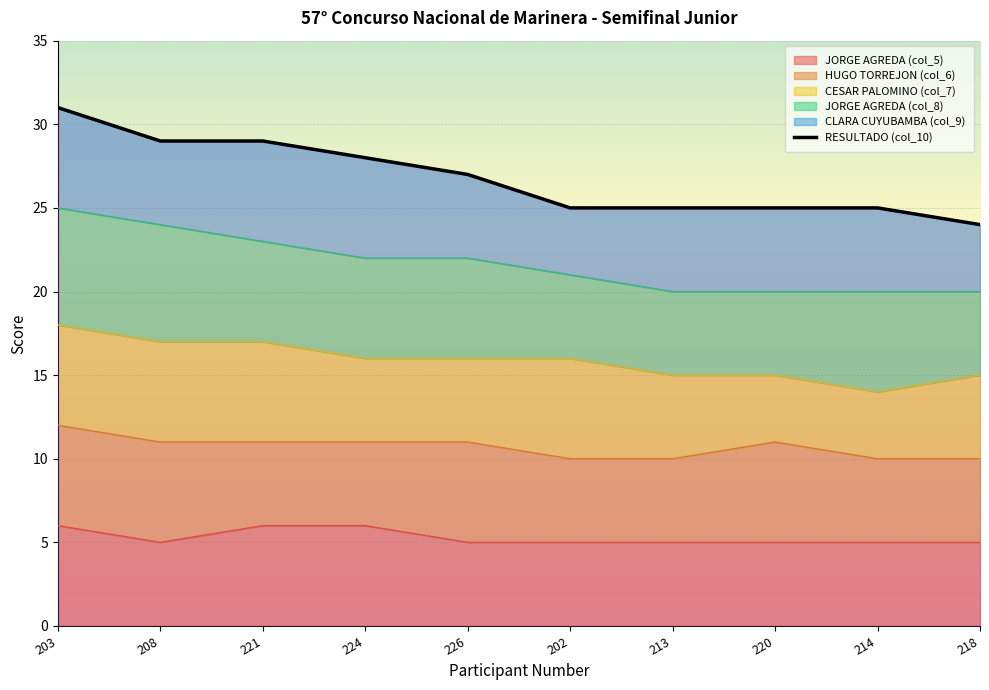

What is the change in value from 203 to 214?

-6